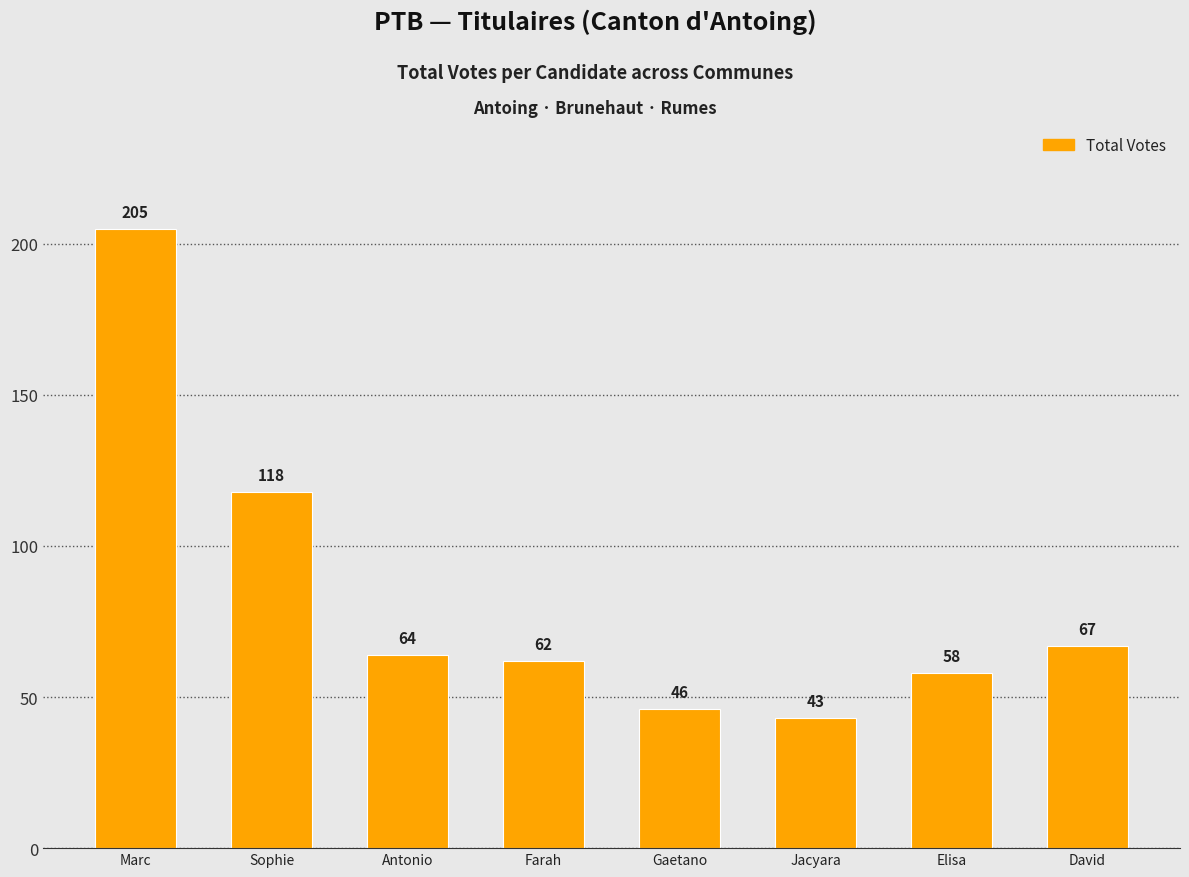

Count the number of data series in this chart.

1